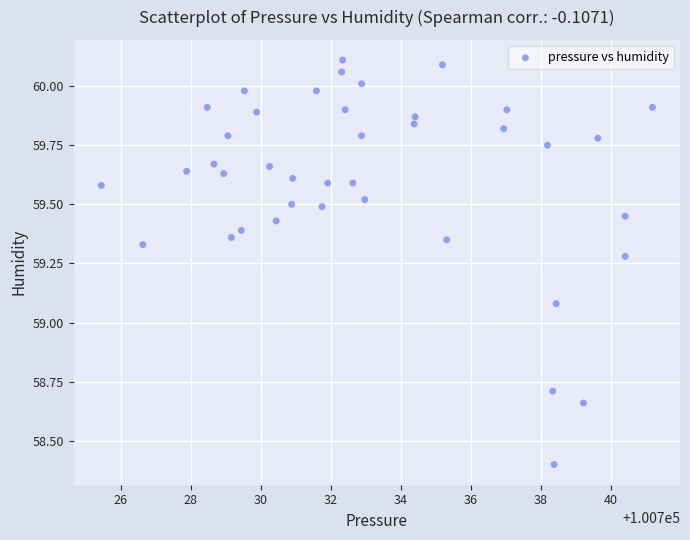

What is the range of X values (max minus min)?

15.8